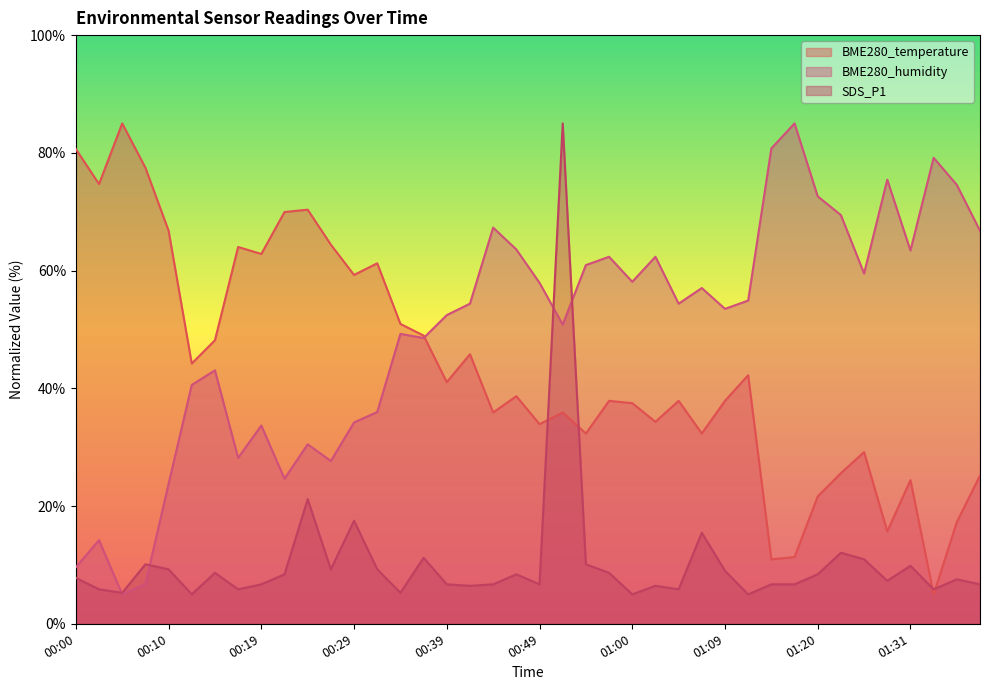

How many interior local valleys does the BME280_temperature series have?

13